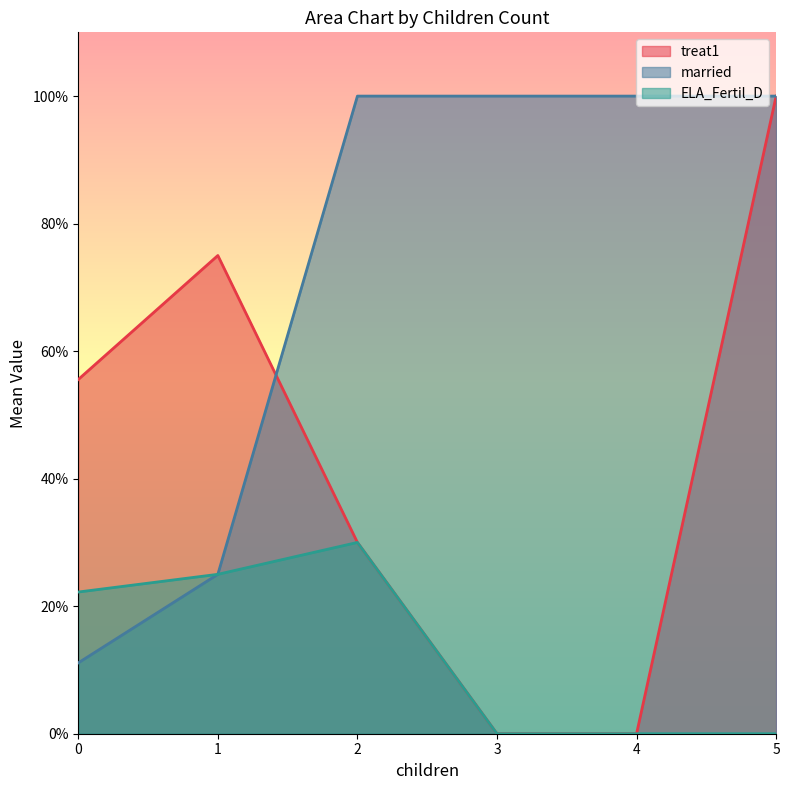

How many lines are shown in the chart?

3